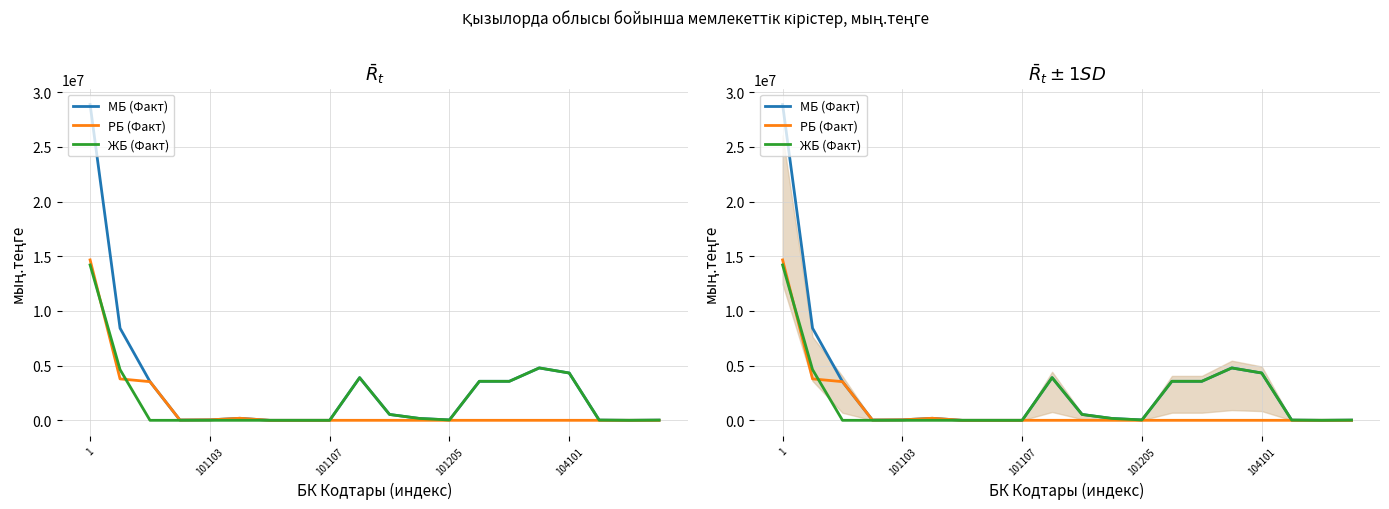

Reading right to left, list all the values displayed in this chart.

МБ (Факт): 17255	1022	20200	4324748	4787933	3566201	3566201	33112	168985	535038	3898577	0	0	0	185674	42715	25448	3533306	8422855	28870550
РБ (Факт): 0	0	0	0	0	0	0	0	0	0	0	0	0	0	185674	42715	25448	3533306	3787143	14664918
ЖБ (Факт): 17255	1022	20200	4324748	4787933	3566201	3566201	33112	168985	535038	3898577	0	0	0	0	0	0	0	4635712	14205632